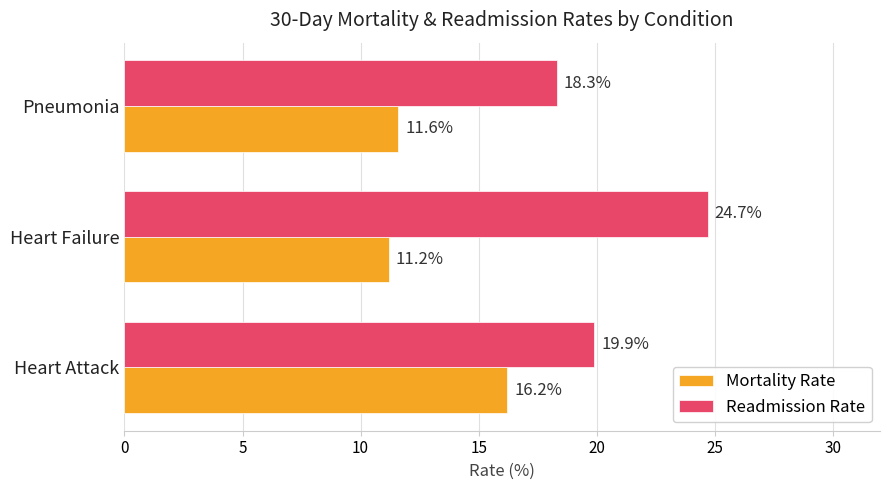

List the series in order of their overall mean, lowest first.

Mortality Rate, Readmission Rate